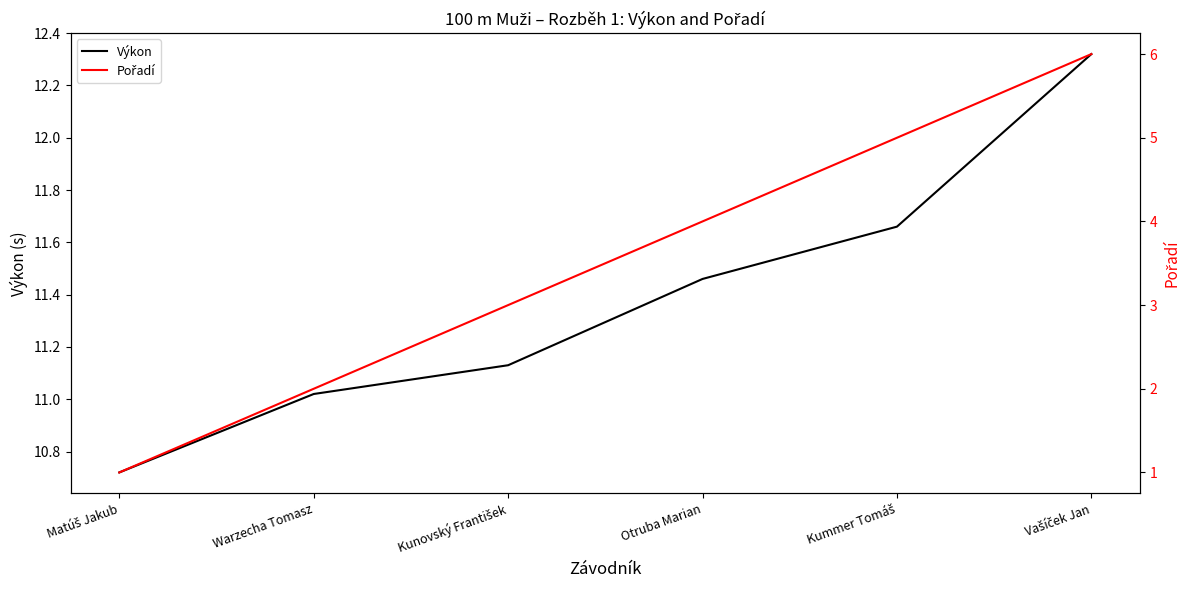

Between Matúš Jakub and Vašíček Jan, which is larger?

Vašíček Jan